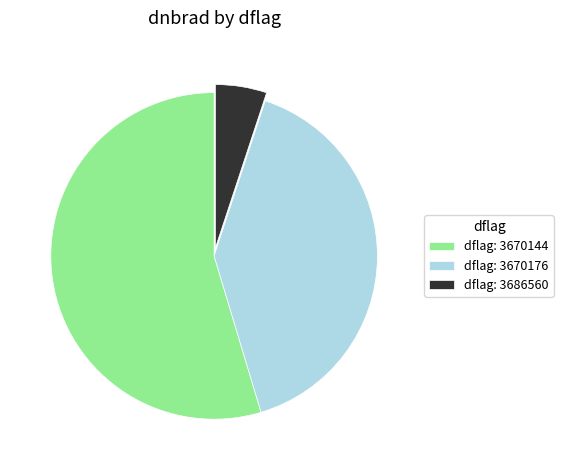

Is it true that dflag: 3670144 is 48% of the pie?

False